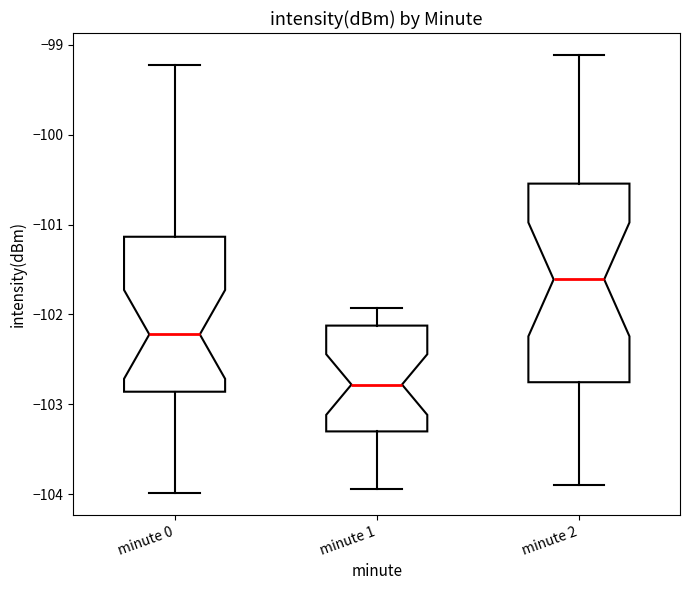

Comparing the boxes themselves (not the whiskers), which one is the tallest?

minute 2